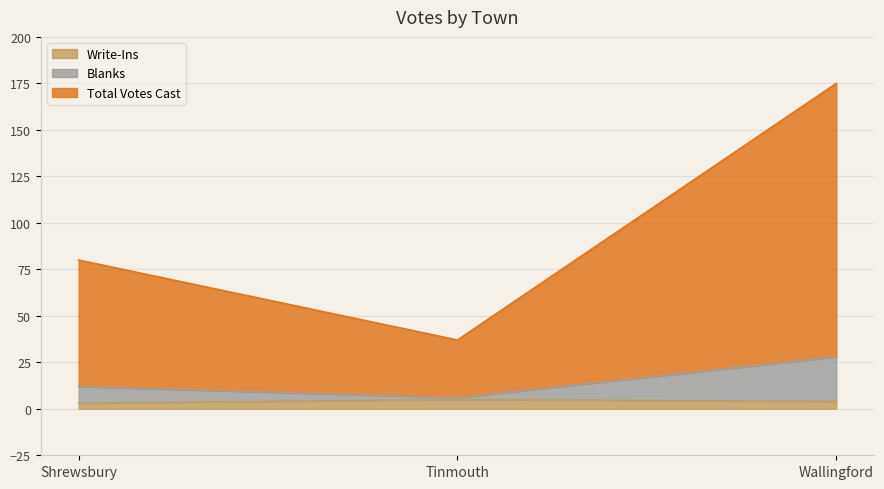

At how many categories does at least one series exceed 118?

1